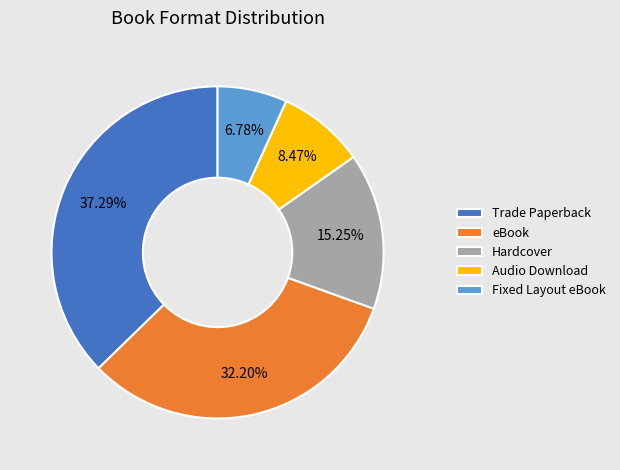

Does any single category account for the majority?

No